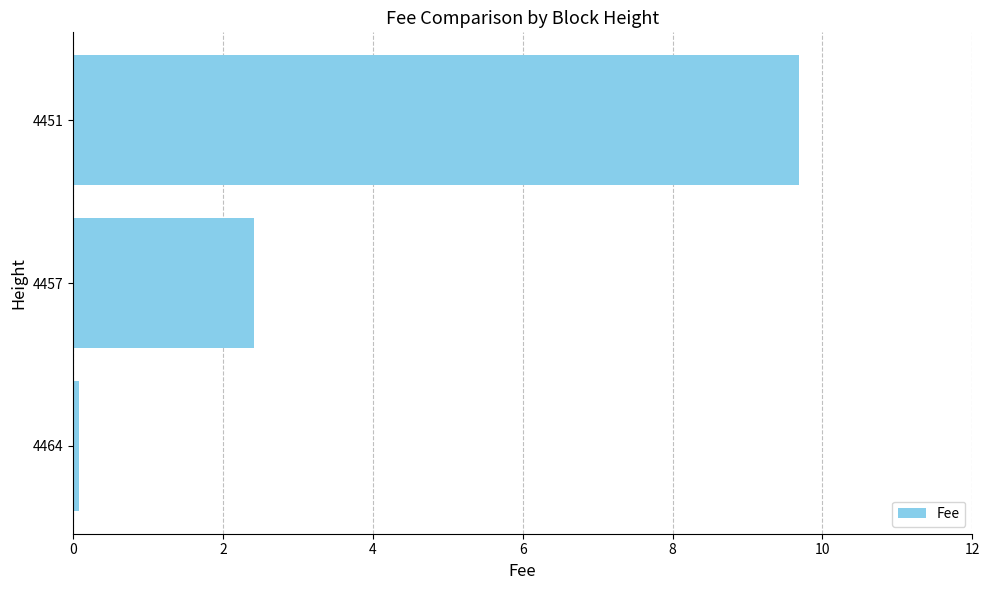

Rank the categories by value from highest to lowest.

4451, 4457, 4464